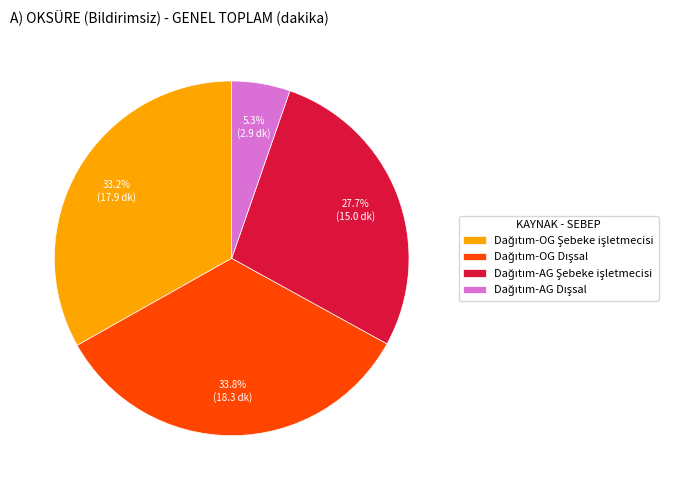

Is there a majority slice in this chart?

No